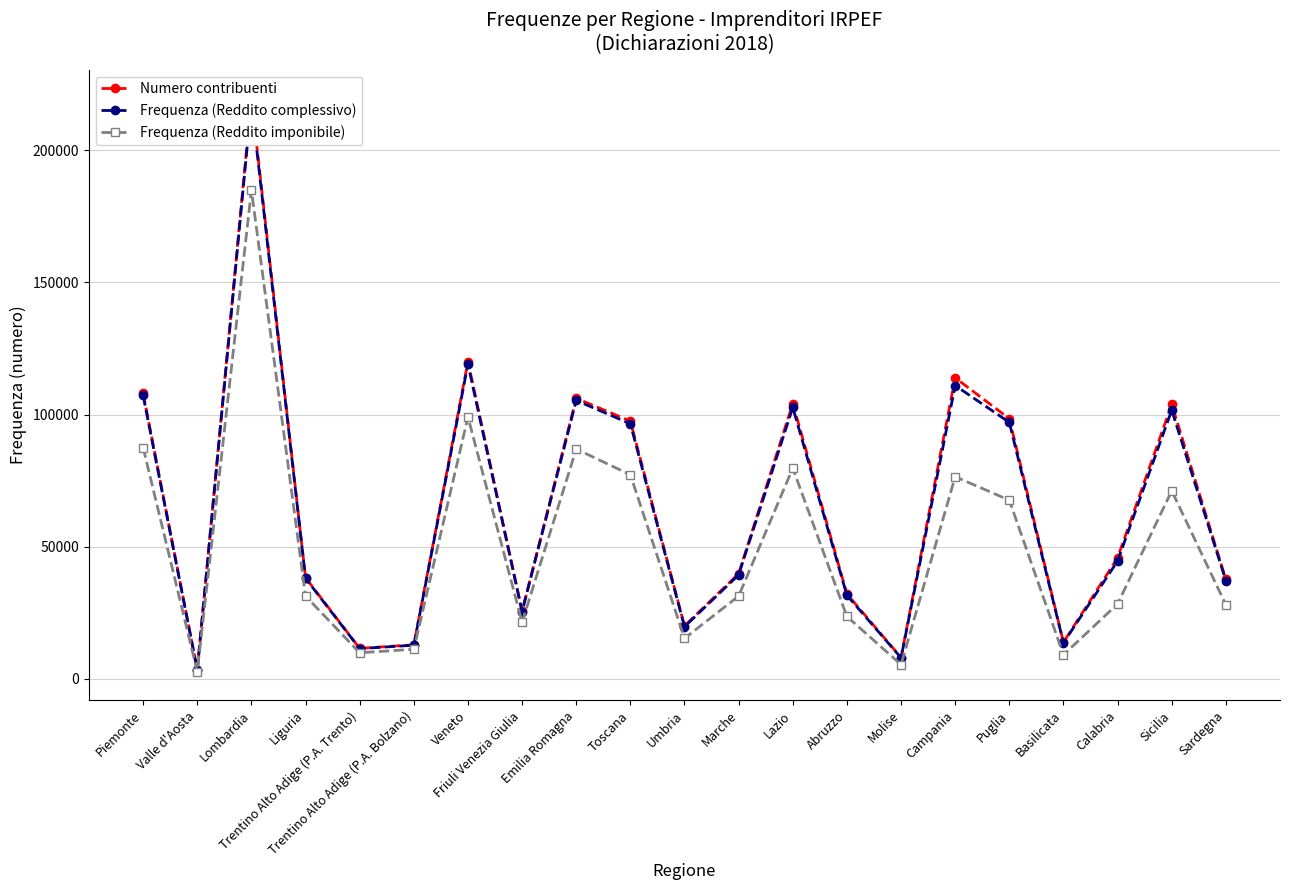

At how many categories does at least one series exceed 213329?

1